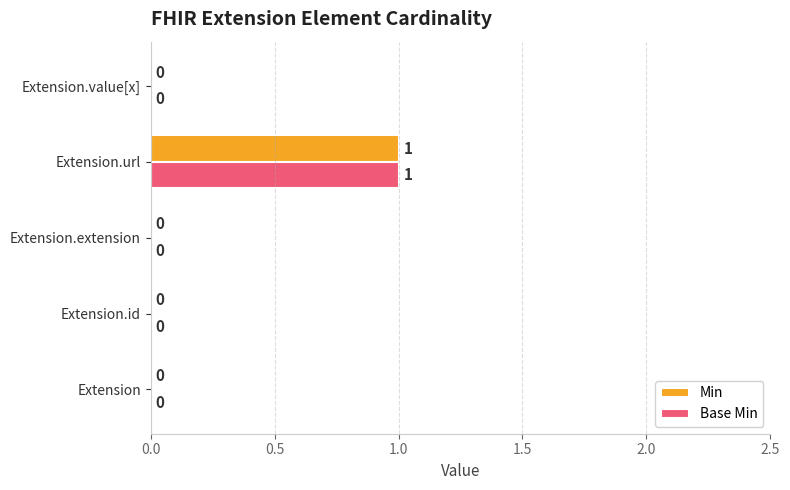

Is the value of Min at Extension.url greater than the value of Base Min at Extension.value[x]?

Yes